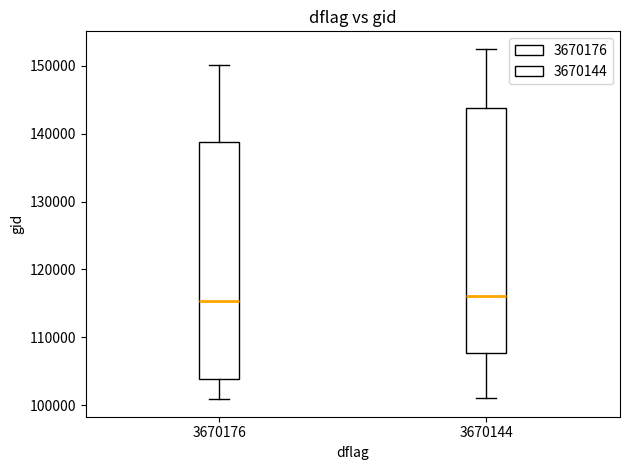

Comparing the boxes themselves (not the whiskers), which one is the tallest?

3670144